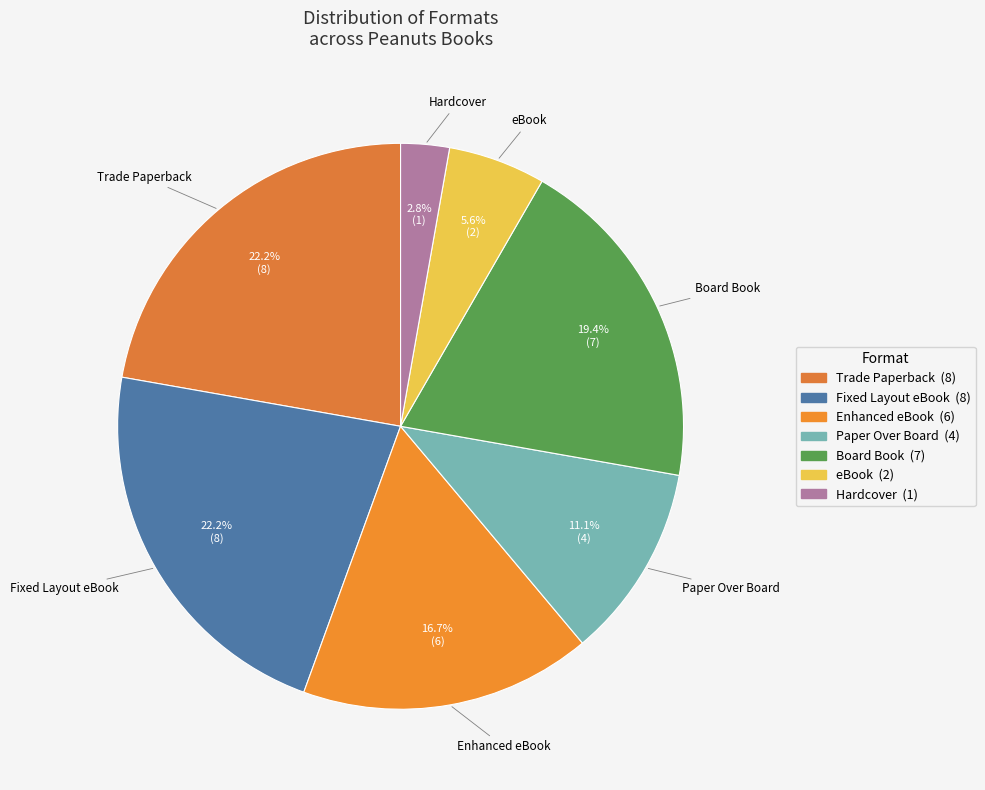

What percentage is the Paper Over Board slice, to the nearest percent?

11%